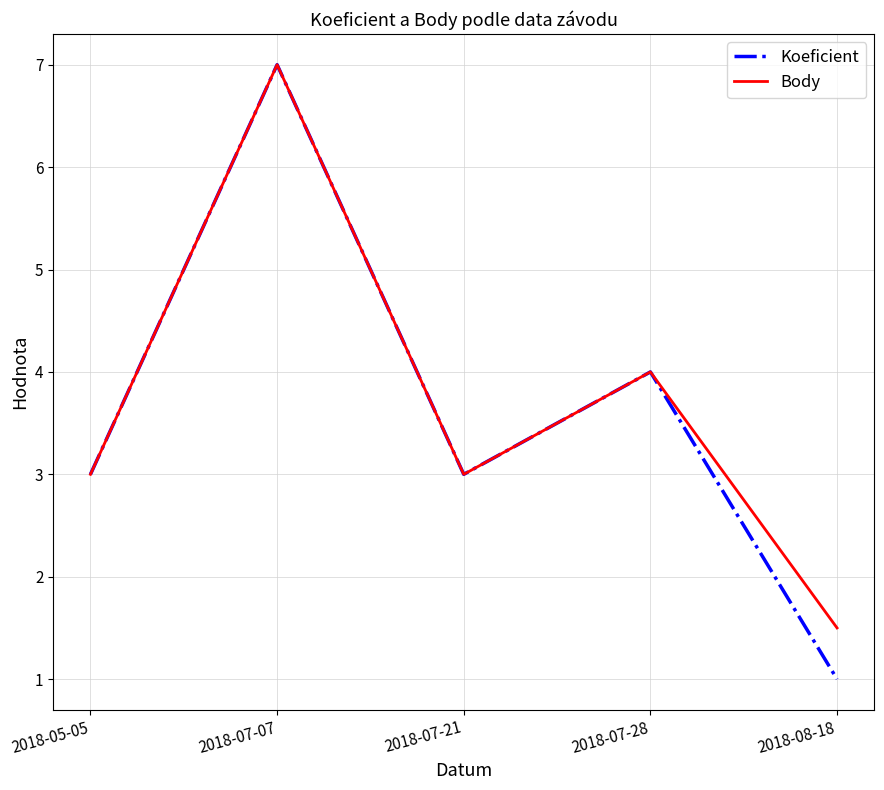

What value does the Body series have at 2018-07-07?

7.0